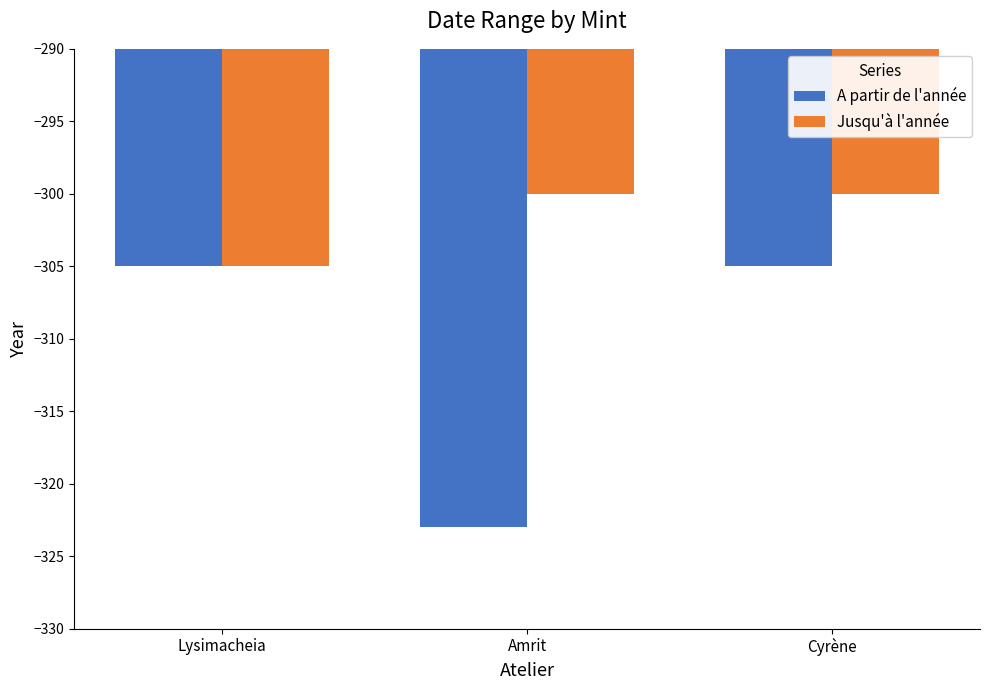

How many Jusqu'à l'année values are between -305 and -300?

3